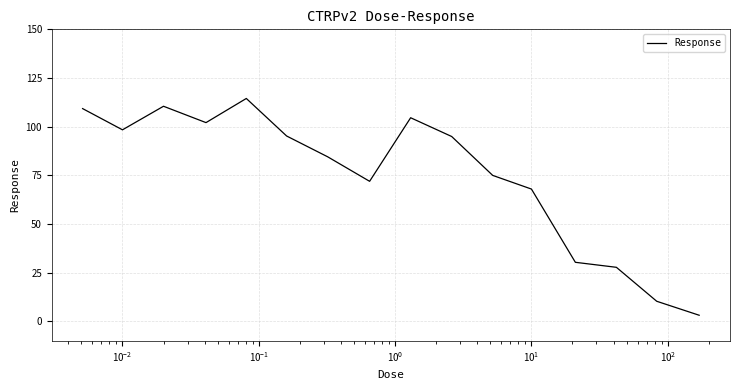

What is the difference between the maximum and minimum values?

111.3